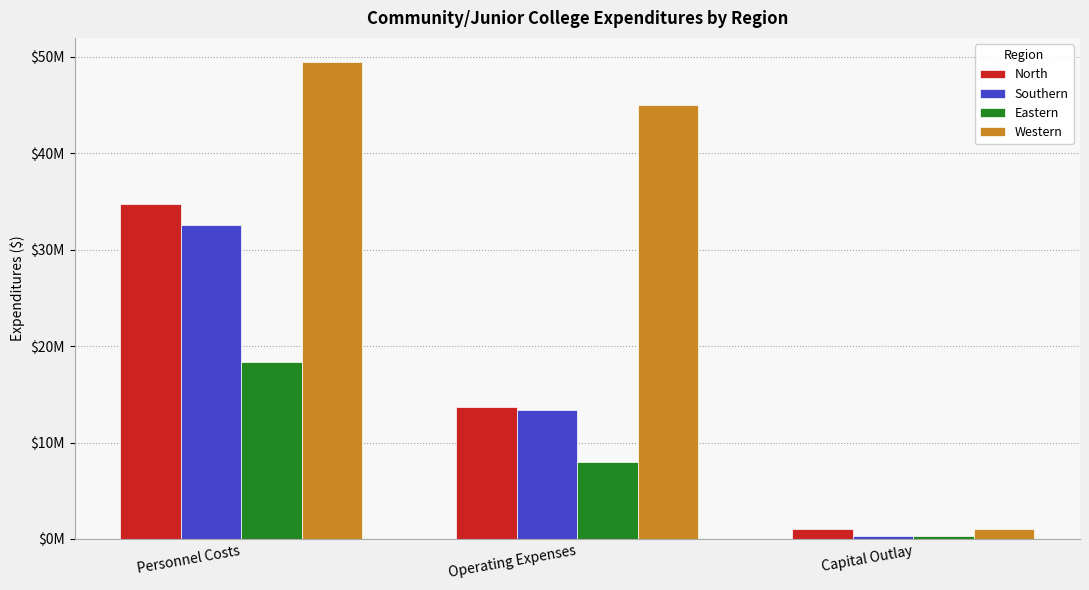

What is the sum of the North values at Capital Outlay and Operating Expenses?

14723348